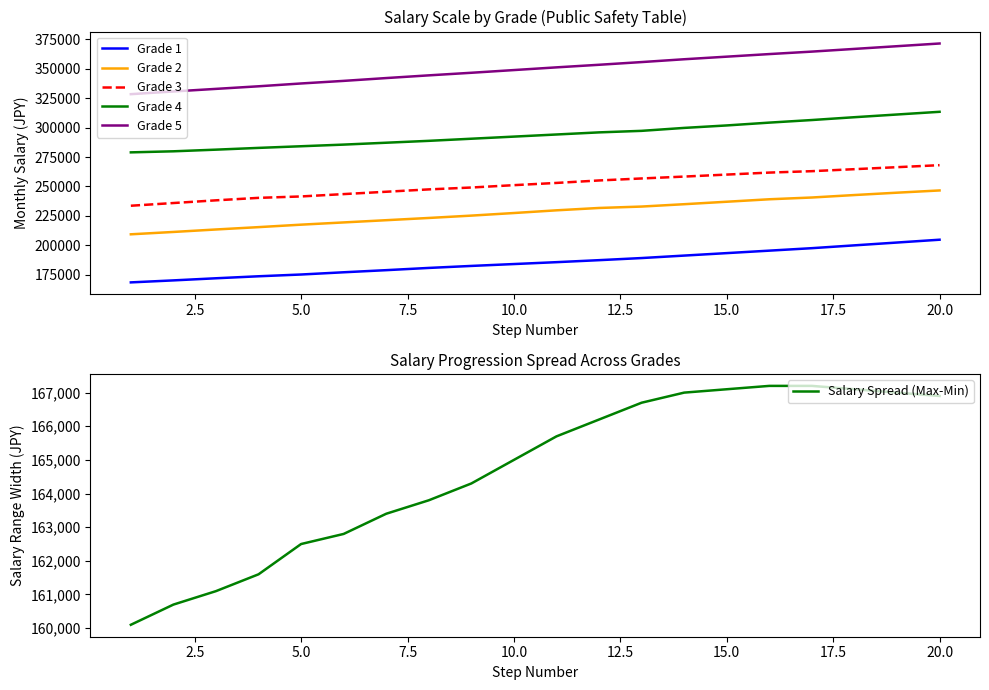

What is the lowest value of the Grade 2 series?

209300